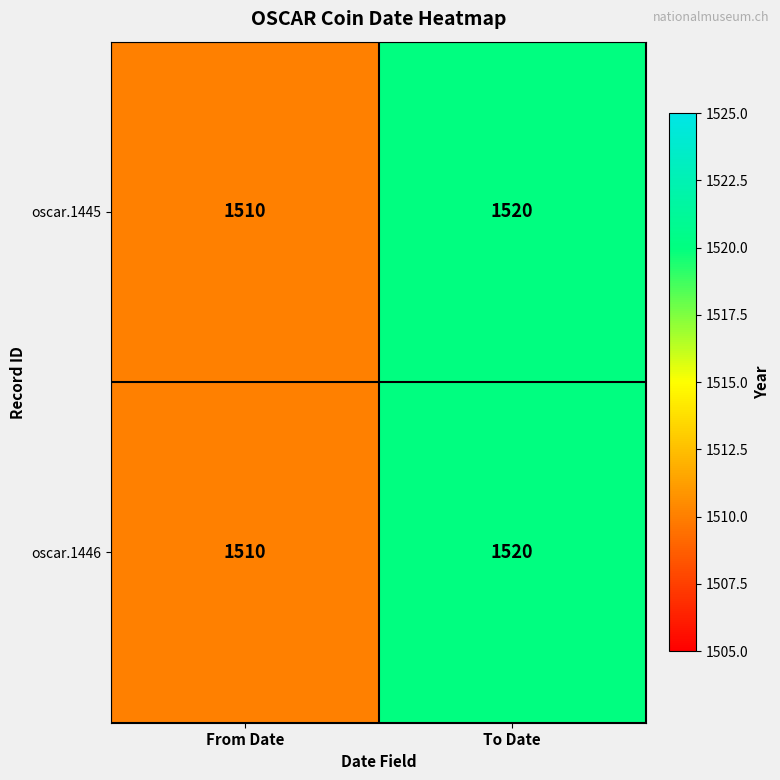

Read the oscar.1446 value at To Date, to the nearest 10.

1520